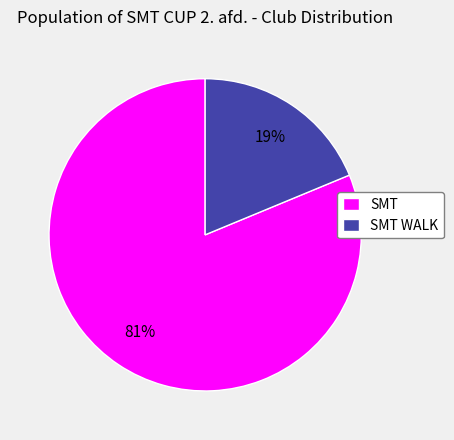

True or false: SMT accounts for 92% of the total.

False